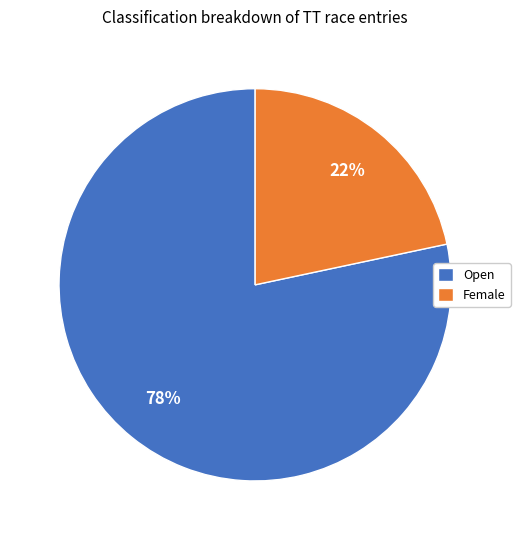

What is the largest slice in the pie chart?

Open